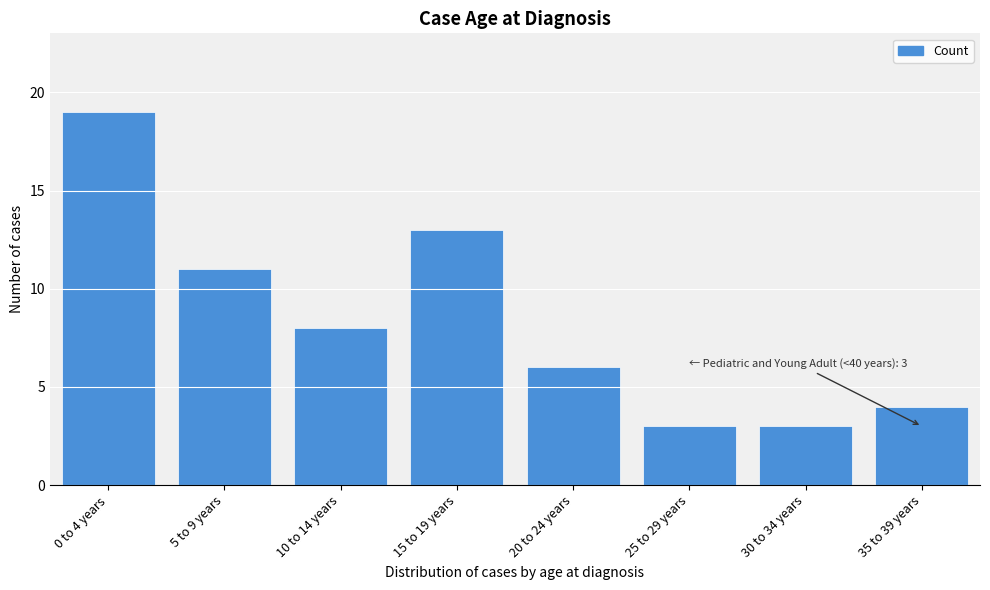

Reading left to right, extract all data points from this chart.

0 to 4 years=19	5 to 9 years=11	10 to 14 years=8	15 to 19 years=13	20 to 24 years=6	25 to 29 years=3	30 to 34 years=3	35 to 39 years=4